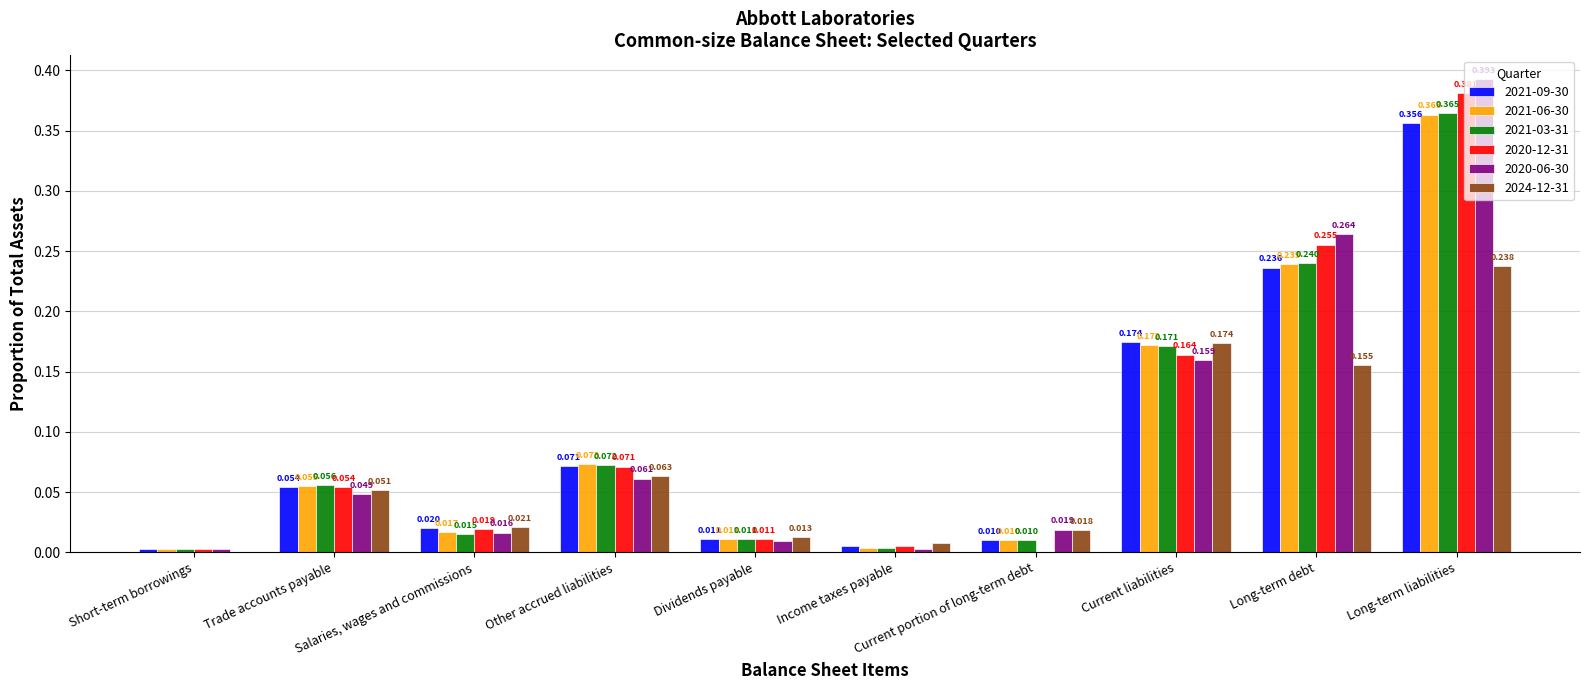

Reading right to left, list all the values displayed in this chart.

2021-09-30: 0.4	0.2	0.2	0.0	0.0	0.0	0.1	0.0	0.1	0.0
2021-06-30: 0.4	0.2	0.2	0.0	0.0	0.0	0.1	0.0	0.1	0.0
2021-03-31: 0.4	0.2	0.2	0.0	0.0	0.0	0.1	0.0	0.1	0.0
2020-12-31: 0.4	0.3	0.2	0.0	0.0	0.0	0.1	0.0	0.1	0.0
2020-06-30: 0.4	0.3	0.2	0.0	0.0	0.0	0.1	0.0	0.0	0.0
2024-12-31: 0.2	0.2	0.2	0.0	0.0	0.0	0.1	0.0	0.1	0.0